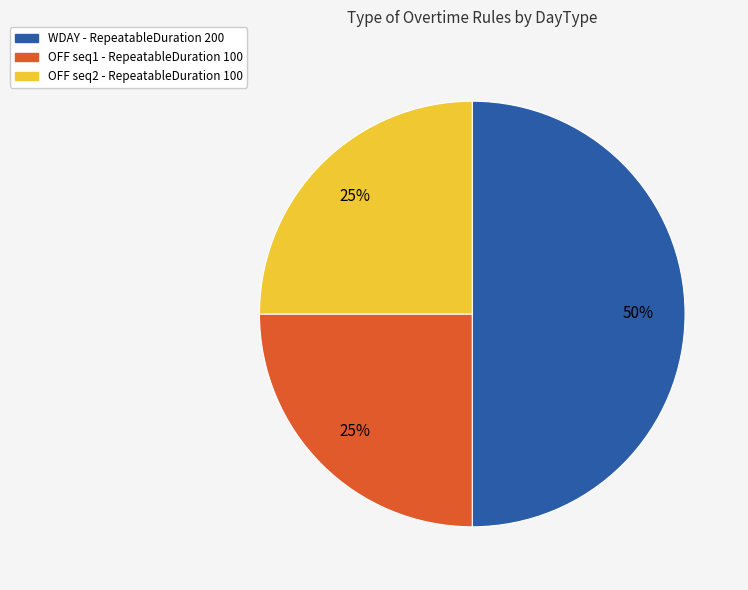

To the nearest percent, what is the average slice percentage?

33%